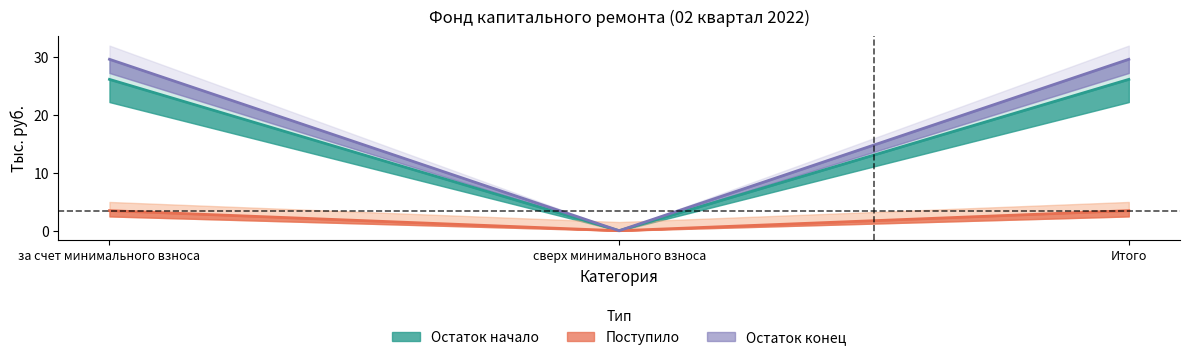

What is the sum of all Поступило values?

6.9